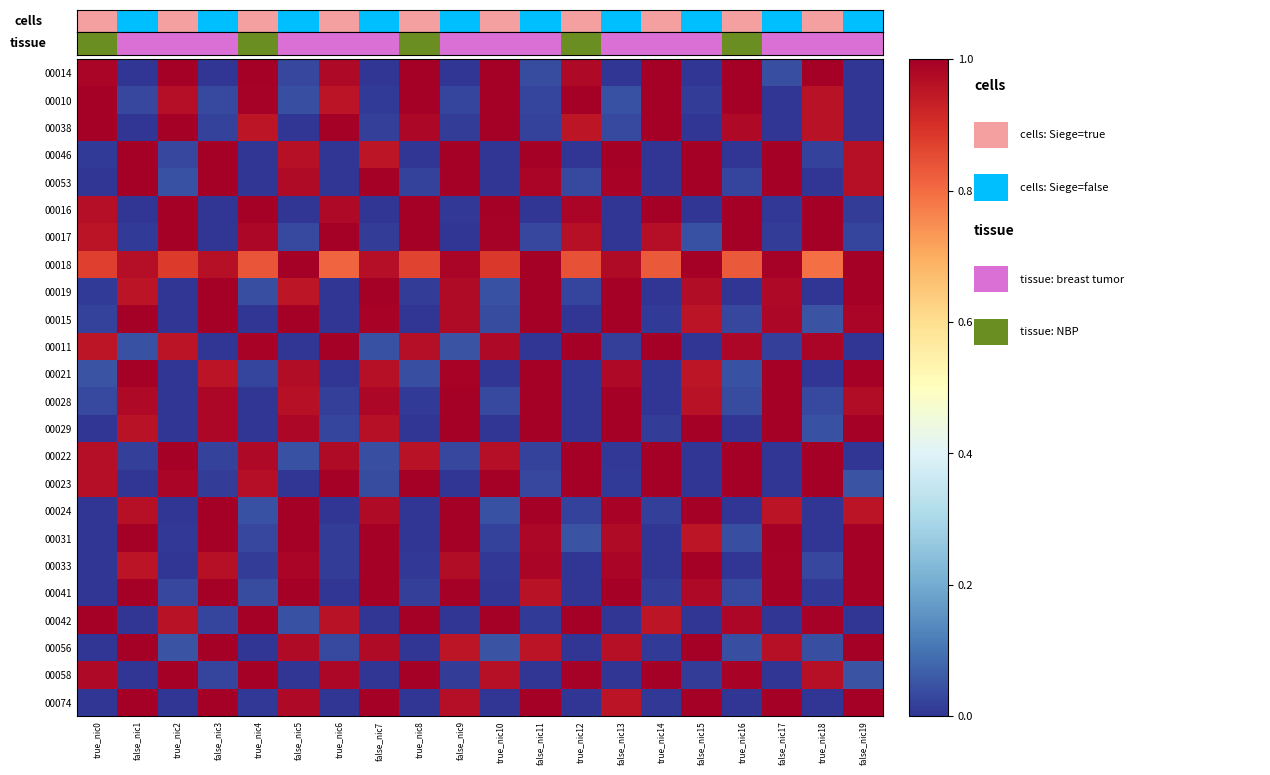

Reading right to left, what are all the values shown in this chart?

00014: false_nic19=0.0	true_nic18=1.0	false_nic17=0.0	true_nic16=1.0	false_nic15=0.0	true_nic14=1.0	false_nic13=0.0	true_nic12=1.0	false_nic11=0.0	true_nic10=1.0	false_nic9=0.0	true_nic8=1.0	false_nic7=0.0	true_nic6=1.0	false_nic5=0.0	true_nic4=1.0	false_nic3=0.0	true_nic2=1.0	false_nic1=0.0	true_nic0=1.0
00010: false_nic19=0.0	true_nic18=1.0	false_nic17=0.0	true_nic16=1.0	false_nic15=0.0	true_nic14=1.0	false_nic13=0.0	true_nic12=1.0	false_nic11=0.0	true_nic10=1.0	false_nic9=0.0	true_nic8=1.0	false_nic7=0.0	true_nic6=1.0	false_nic5=0.0	true_nic4=1.0	false_nic3=0.0	true_nic2=1.0	false_nic1=0.0	true_nic0=1.0
00038: false_nic19=0.0	true_nic18=1.0	false_nic17=0.0	true_nic16=1.0	false_nic15=0.0	true_nic14=1.0	false_nic13=0.0	true_nic12=1.0	false_nic11=0.0	true_nic10=1.0	false_nic9=0.0	true_nic8=1.0	false_nic7=0.0	true_nic6=1.0	false_nic5=0.0	true_nic4=1.0	false_nic3=0.0	true_nic2=1.0	false_nic1=0.0	true_nic0=1.0
00046: false_nic19=1.0	true_nic18=0.0	false_nic17=1.0	true_nic16=0.0	false_nic15=1.0	true_nic14=0.0	false_nic13=1.0	true_nic12=0.0	false_nic11=1.0	true_nic10=0.0	false_nic9=1.0	true_nic8=0.0	false_nic7=1.0	true_nic6=0.0	false_nic5=1.0	true_nic4=0.0	false_nic3=1.0	true_nic2=0.0	false_nic1=1.0	true_nic0=0.0
00053: false_nic19=1.0	true_nic18=0.0	false_nic17=1.0	true_nic16=0.0	false_nic15=1.0	true_nic14=0.0	false_nic13=1.0	true_nic12=0.0	false_nic11=1.0	true_nic10=0.0	false_nic9=1.0	true_nic8=0.0	false_nic7=1.0	true_nic6=0.0	false_nic5=1.0	true_nic4=0.0	false_nic3=1.0	true_nic2=0.0	false_nic1=1.0	true_nic0=0.0
00016: false_nic19=0.0	true_nic18=1.0	false_nic17=0.0	true_nic16=1.0	false_nic15=0.0	true_nic14=1.0	false_nic13=0.0	true_nic12=1.0	false_nic11=0.0	true_nic10=1.0	false_nic9=0.0	true_nic8=1.0	false_nic7=0.0	true_nic6=1.0	false_nic5=0.0	true_nic4=1.0	false_nic3=0.0	true_nic2=1.0	false_nic1=0.0	true_nic0=1.0
00017: false_nic19=0.0	true_nic18=1.0	false_nic17=0.0	true_nic16=1.0	false_nic15=0.0	true_nic14=1.0	false_nic13=0.0	true_nic12=1.0	false_nic11=0.0	true_nic10=1.0	false_nic9=0.0	true_nic8=1.0	false_nic7=0.0	true_nic6=1.0	false_nic5=0.0	true_nic4=1.0	false_nic3=0.0	true_nic2=1.0	false_nic1=0.0	true_nic0=1.0
00018: false_nic19=1.0	true_nic18=0.8	false_nic17=1.0	true_nic16=0.8	false_nic15=1.0	true_nic14=0.8	false_nic13=1.0	true_nic12=0.8	false_nic11=1.0	true_nic10=0.9	false_nic9=1.0	true_nic8=0.9	false_nic7=1.0	true_nic6=0.8	false_nic5=1.0	true_nic4=0.8	false_nic3=1.0	true_nic2=0.9	false_nic1=1.0	true_nic0=0.9
00019: false_nic19=1.0	true_nic18=0.0	false_nic17=1.0	true_nic16=0.0	false_nic15=1.0	true_nic14=0.0	false_nic13=1.0	true_nic12=0.0	false_nic11=1.0	true_nic10=0.0	false_nic9=1.0	true_nic8=0.0	false_nic7=1.0	true_nic6=0.0	false_nic5=1.0	true_nic4=0.0	false_nic3=1.0	true_nic2=0.0	false_nic1=1.0	true_nic0=0.0
00015: false_nic19=1.0	true_nic18=0.0	false_nic17=1.0	true_nic16=0.0	false_nic15=1.0	true_nic14=0.0	false_nic13=1.0	true_nic12=0.0	false_nic11=1.0	true_nic10=0.0	false_nic9=1.0	true_nic8=0.0	false_nic7=1.0	true_nic6=0.0	false_nic5=1.0	true_nic4=0.0	false_nic3=1.0	true_nic2=0.0	false_nic1=1.0	true_nic0=0.0
00011: false_nic19=0.0	true_nic18=1.0	false_nic17=0.0	true_nic16=1.0	false_nic15=0.0	true_nic14=1.0	false_nic13=0.0	true_nic12=1.0	false_nic11=0.0	true_nic10=1.0	false_nic9=0.0	true_nic8=1.0	false_nic7=0.0	true_nic6=1.0	false_nic5=0.0	true_nic4=1.0	false_nic3=0.0	true_nic2=1.0	false_nic1=0.0	true_nic0=1.0
00021: false_nic19=1.0	true_nic18=0.0	false_nic17=1.0	true_nic16=0.0	false_nic15=1.0	true_nic14=0.0	false_nic13=1.0	true_nic12=0.0	false_nic11=1.0	true_nic10=0.0	false_nic9=1.0	true_nic8=0.0	false_nic7=1.0	true_nic6=0.0	false_nic5=1.0	true_nic4=0.0	false_nic3=1.0	true_nic2=0.0	false_nic1=1.0	true_nic0=0.0
00028: false_nic19=1.0	true_nic18=0.0	false_nic17=1.0	true_nic16=0.0	false_nic15=1.0	true_nic14=0.0	false_nic13=1.0	true_nic12=0.0	false_nic11=1.0	true_nic10=0.0	false_nic9=1.0	true_nic8=0.0	false_nic7=1.0	true_nic6=0.0	false_nic5=1.0	true_nic4=0.0	false_nic3=1.0	true_nic2=0.0	false_nic1=1.0	true_nic0=0.0
00029: false_nic19=1.0	true_nic18=0.0	false_nic17=1.0	true_nic16=0.0	false_nic15=1.0	true_nic14=0.0	false_nic13=1.0	true_nic12=0.0	false_nic11=1.0	true_nic10=0.0	false_nic9=1.0	true_nic8=0.0	false_nic7=1.0	true_nic6=0.0	false_nic5=1.0	true_nic4=0.0	false_nic3=1.0	true_nic2=0.0	false_nic1=1.0	true_nic0=0.0
00022: false_nic19=0.0	true_nic18=1.0	false_nic17=0.0	true_nic16=1.0	false_nic15=0.0	true_nic14=1.0	false_nic13=0.0	true_nic12=1.0	false_nic11=0.0	true_nic10=1.0	false_nic9=0.0	true_nic8=1.0	false_nic7=0.0	true_nic6=1.0	false_nic5=0.0	true_nic4=1.0	false_nic3=0.0	true_nic2=1.0	false_nic1=0.0	true_nic0=1.0
00023: false_nic19=0.0	true_nic18=1.0	false_nic17=0.0	true_nic16=1.0	false_nic15=0.0	true_nic14=1.0	false_nic13=0.0	true_nic12=1.0	false_nic11=0.0	true_nic10=1.0	false_nic9=0.0	true_nic8=1.0	false_nic7=0.0	true_nic6=1.0	false_nic5=0.0	true_nic4=1.0	false_nic3=0.0	true_nic2=1.0	false_nic1=0.0	true_nic0=1.0
00024: false_nic19=1.0	true_nic18=0.0	false_nic17=1.0	true_nic16=0.0	false_nic15=1.0	true_nic14=0.0	false_nic13=1.0	true_nic12=0.0	false_nic11=1.0	true_nic10=0.0	false_nic9=1.0	true_nic8=0.0	false_nic7=1.0	true_nic6=0.0	false_nic5=1.0	true_nic4=0.0	false_nic3=1.0	true_nic2=0.0	false_nic1=1.0	true_nic0=0.0
00031: false_nic19=1.0	true_nic18=0.0	false_nic17=1.0	true_nic16=0.0	false_nic15=1.0	true_nic14=0.0	false_nic13=1.0	true_nic12=0.0	false_nic11=1.0	true_nic10=0.0	false_nic9=1.0	true_nic8=0.0	false_nic7=1.0	true_nic6=0.0	false_nic5=1.0	true_nic4=0.0	false_nic3=1.0	true_nic2=0.0	false_nic1=1.0	true_nic0=0.0
00033: false_nic19=1.0	true_nic18=0.0	false_nic17=1.0	true_nic16=0.0	false_nic15=1.0	true_nic14=0.0	false_nic13=1.0	true_nic12=0.0	false_nic11=1.0	true_nic10=0.0	false_nic9=1.0	true_nic8=0.0	false_nic7=1.0	true_nic6=0.0	false_nic5=1.0	true_nic4=0.0	false_nic3=1.0	true_nic2=0.0	false_nic1=1.0	true_nic0=0.0
00041: false_nic19=1.0	true_nic18=0.0	false_nic17=1.0	true_nic16=0.0	false_nic15=1.0	true_nic14=0.0	false_nic13=1.0	true_nic12=0.0	false_nic11=1.0	true_nic10=0.0	false_nic9=1.0	true_nic8=0.0	false_nic7=1.0	true_nic6=0.0	false_nic5=1.0	true_nic4=0.0	false_nic3=1.0	true_nic2=0.0	false_nic1=1.0	true_nic0=0.0
00042: false_nic19=0.0	true_nic18=1.0	false_nic17=0.0	true_nic16=1.0	false_nic15=0.0	true_nic14=1.0	false_nic13=0.0	true_nic12=1.0	false_nic11=0.0	true_nic10=1.0	false_nic9=0.0	true_nic8=1.0	false_nic7=0.0	true_nic6=1.0	false_nic5=0.0	true_nic4=1.0	false_nic3=0.0	true_nic2=1.0	false_nic1=0.0	true_nic0=1.0
00056: false_nic19=1.0	true_nic18=0.0	false_nic17=1.0	true_nic16=0.0	false_nic15=1.0	true_nic14=0.0	false_nic13=1.0	true_nic12=0.0	false_nic11=1.0	true_nic10=0.0	false_nic9=1.0	true_nic8=0.0	false_nic7=1.0	true_nic6=0.0	false_nic5=1.0	true_nic4=0.0	false_nic3=1.0	true_nic2=0.0	false_nic1=1.0	true_nic0=0.0
00058: false_nic19=0.0	true_nic18=1.0	false_nic17=0.0	true_nic16=1.0	false_nic15=0.0	true_nic14=1.0	false_nic13=0.0	true_nic12=1.0	false_nic11=0.0	true_nic10=1.0	false_nic9=0.0	true_nic8=1.0	false_nic7=0.0	true_nic6=1.0	false_nic5=0.0	true_nic4=1.0	false_nic3=0.0	true_nic2=1.0	false_nic1=0.0	true_nic0=1.0
00074: false_nic19=1.0	true_nic18=0.0	false_nic17=1.0	true_nic16=0.0	false_nic15=1.0	true_nic14=0.0	false_nic13=1.0	true_nic12=0.0	false_nic11=1.0	true_nic10=0.0	false_nic9=1.0	true_nic8=0.0	false_nic7=1.0	true_nic6=0.0	false_nic5=1.0	true_nic4=0.0	false_nic3=1.0	true_nic2=0.0	false_nic1=1.0	true_nic0=0.0